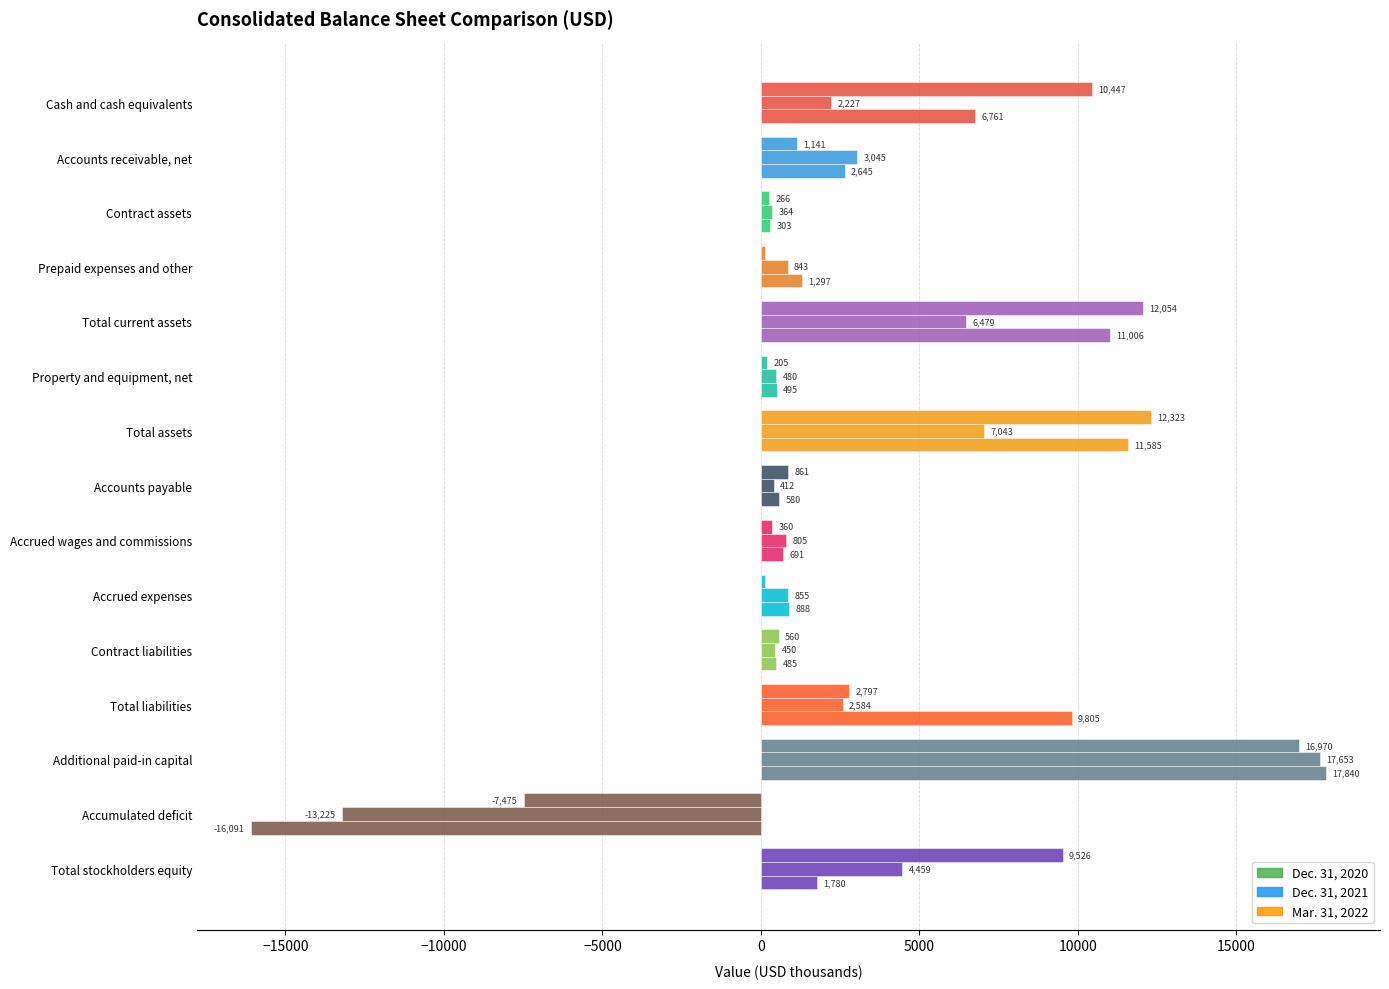

What is the maximum value shown in the chart?

17840